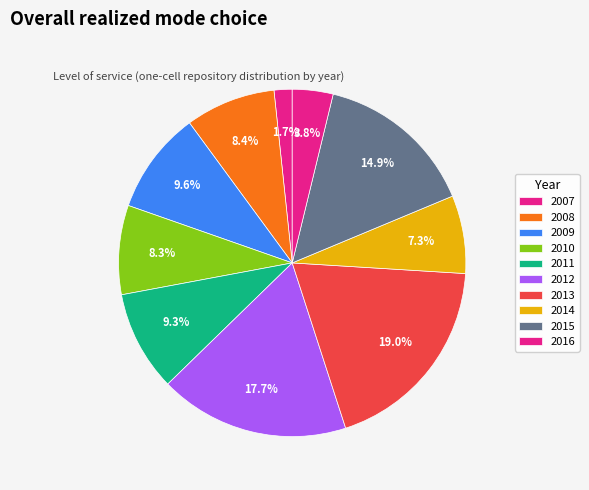

Count the number of slices in the pie.

10